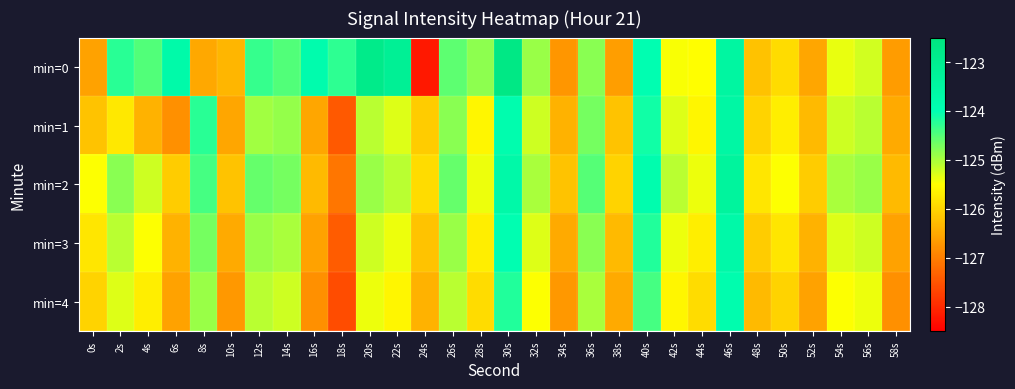

Reading right to left, extract all data points from this chart.

min=0: 58s=-126.7	56s=-125.2	54s=-125.4	52s=-126.5	50s=-125.9	48s=-126.2	46s=-123.5	44s=-125.5	42s=-125.5	40s=-124.0	38s=-126.6	36s=-124.8	34s=-126.7	32s=-124.9	30s=-122.7	28s=-124.8	26s=-124.6	24s=-128.2	22s=-123.2	20s=-122.8	18s=-124.3	16s=-123.9	14s=-124.5	12s=-124.3	10s=-126.4	8s=-126.5	6s=-123.7	4s=-124.5	2s=-124.2	0s=-126.6
min=1: 58s=-126.5	56s=-125.1	54s=-125.2	52s=-126.3	50s=-125.7	48s=-126.0	46s=-123.6	44s=-125.6	42s=-125.3	40s=-124.1	38s=-126.2	36s=-124.7	34s=-126.4	32s=-125.2	30s=-123.9	28s=-125.6	26s=-124.8	24s=-126.1	22s=-125.3	20s=-125.1	18s=-127.4	16s=-126.5	14s=-124.9	12s=-125.0	10s=-126.5	8s=-124.3	6s=-126.8	4s=-126.4	2s=-125.8	0s=-126.2
min=2: 58s=-126.3	56s=-124.9	54s=-125.0	52s=-126.1	50s=-125.5	48s=-125.8	46s=-123.4	44s=-125.4	42s=-125.1	40s=-123.9	38s=-126.0	36s=-124.5	34s=-126.2	32s=-125.0	30s=-123.7	28s=-125.4	26s=-124.6	24s=-125.9	22s=-125.1	20s=-124.9	18s=-127.1	16s=-126.3	14s=-124.7	12s=-124.6	10s=-126.2	8s=-124.4	6s=-126.1	4s=-125.2	2s=-124.8	0s=-125.5
min=3: 58s=-126.6	56s=-125.2	54s=-125.3	52s=-126.4	50s=-125.8	48s=-126.1	46s=-123.7	44s=-125.7	42s=-125.4	40s=-124.2	38s=-126.3	36s=-124.8	34s=-126.5	32s=-125.3	30s=-124.0	28s=-125.7	26s=-124.9	24s=-126.2	22s=-125.4	20s=-125.2	18s=-127.4	16s=-126.6	14s=-125.0	12s=-124.9	10s=-126.5	8s=-124.7	6s=-126.4	4s=-125.5	2s=-125.1	0s=-125.8
min=4: 58s=-126.8	56s=-125.4	54s=-125.5	52s=-126.6	50s=-126.0	48s=-126.3	46s=-123.9	44s=-125.9	42s=-125.6	40s=-124.4	38s=-126.5	36s=-125.0	34s=-126.7	32s=-125.5	30s=-124.2	28s=-125.9	26s=-125.1	24s=-126.4	22s=-125.6	20s=-125.4	18s=-127.6	16s=-126.8	14s=-125.2	12s=-125.1	10s=-126.7	8s=-124.9	6s=-126.6	4s=-125.7	2s=-125.3	0s=-126.0